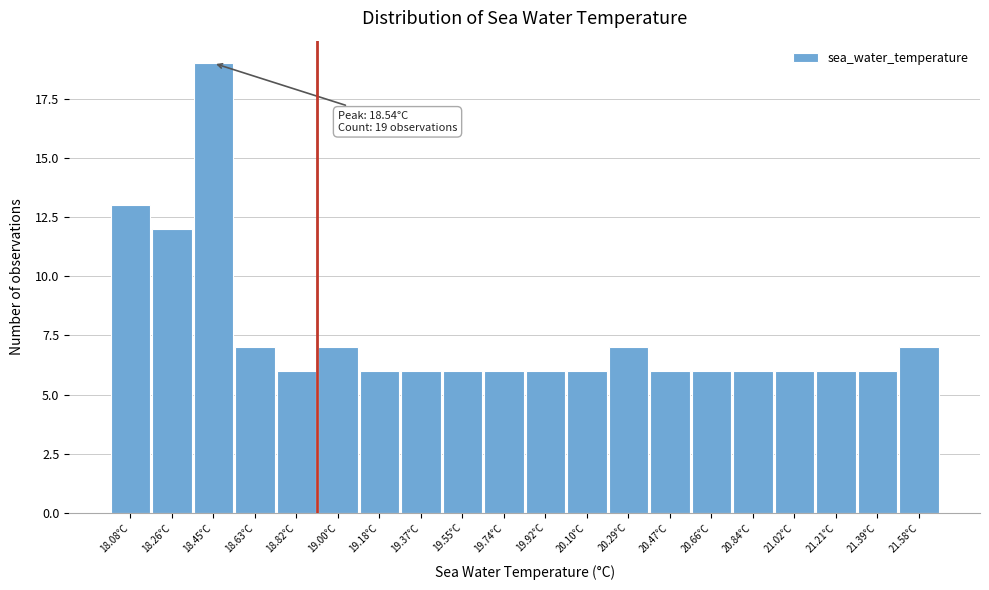

Reading left to right, transcribe all the data shown in this chart.

18.08°C=13	18.26°C=12	18.45°C=19	18.63°C=7	18.82°C=6	19.00°C=7	19.18°C=6	19.37°C=6	19.55°C=6	19.74°C=6	19.92°C=6	20.10°C=6	20.29°C=7	20.47°C=6	20.66°C=6	20.84°C=6	21.02°C=6	21.21°C=6	21.39°C=6	21.58°C=7